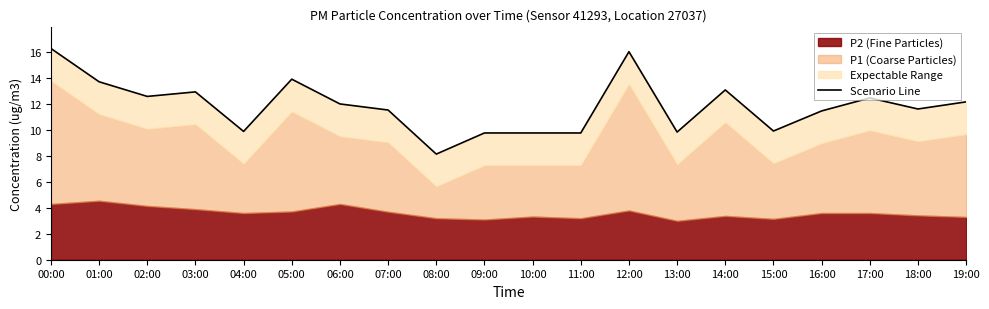

How many values are below 12?

10